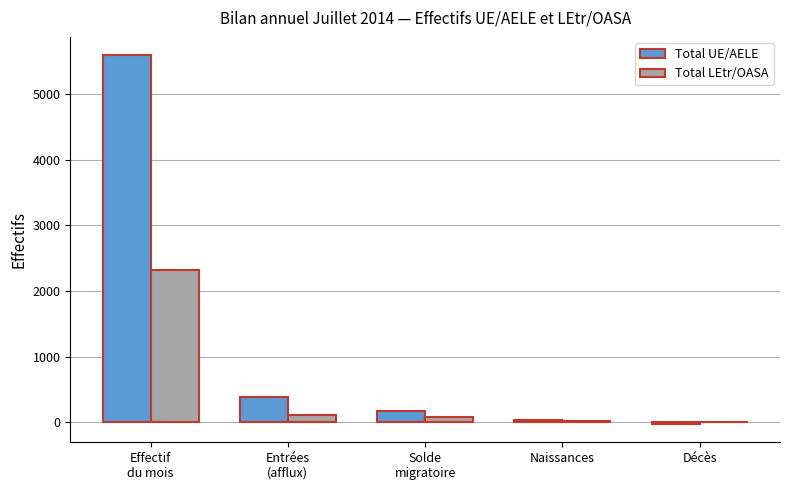

At which label does Total UE/AELE first exceed 170?

Effectif
du mois